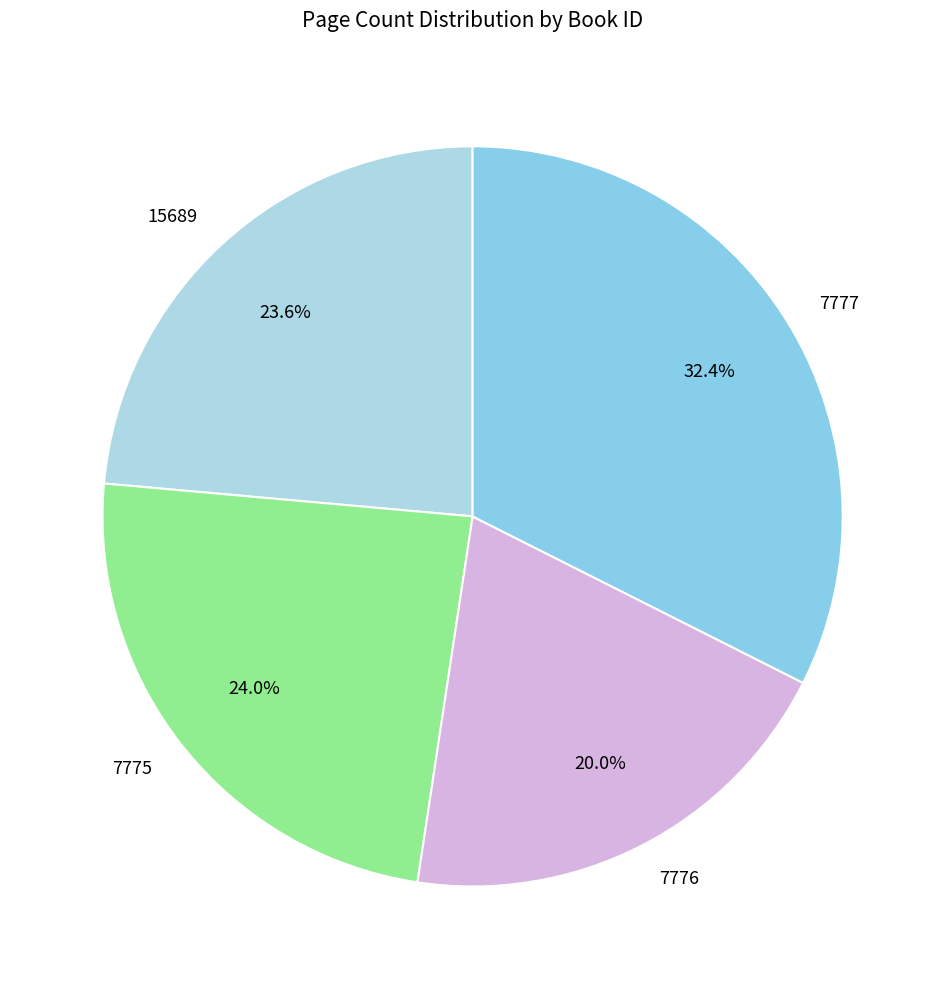

What is the largest slice in the pie chart?

7777